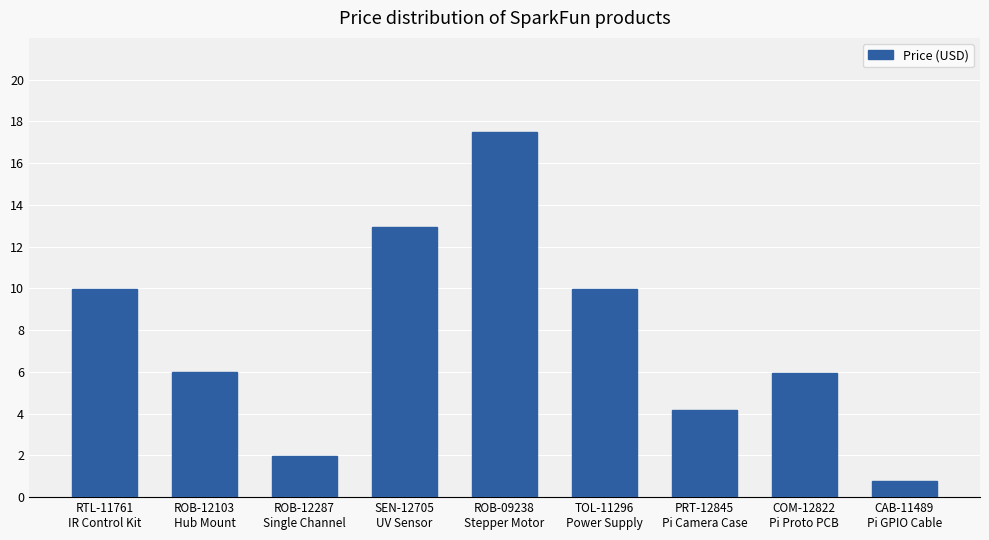

How many values are below 5?

3